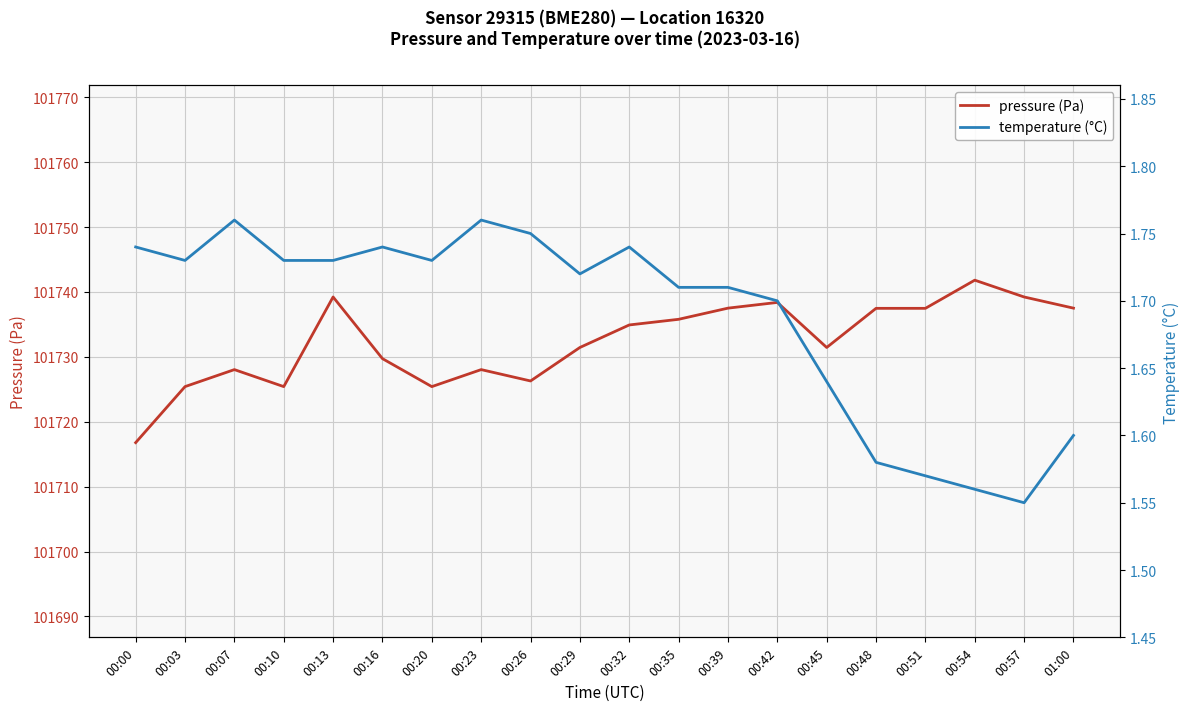

What is the difference between the highest and lowest values at 00:20?

101723.7